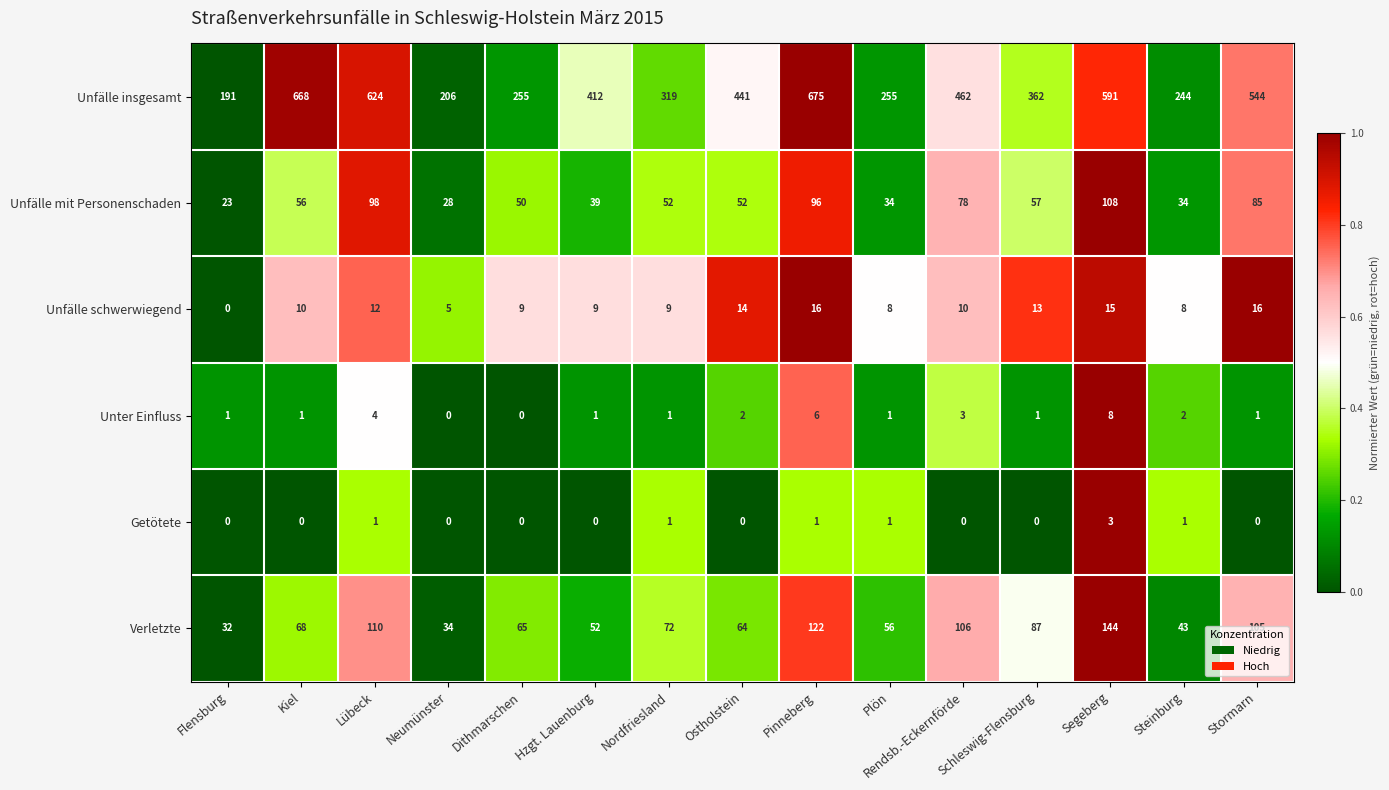

The value of Unfälle insgesamt at Lübeck is 272. True or false?

False